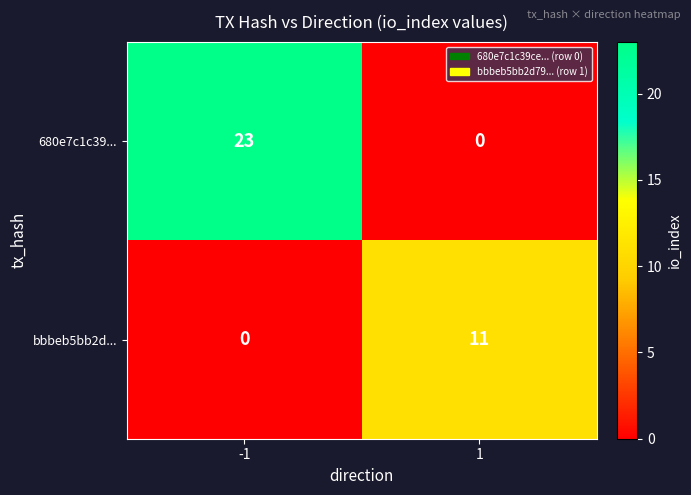

What is the difference between the 680e7c1c39... values at -1 and 1?

23